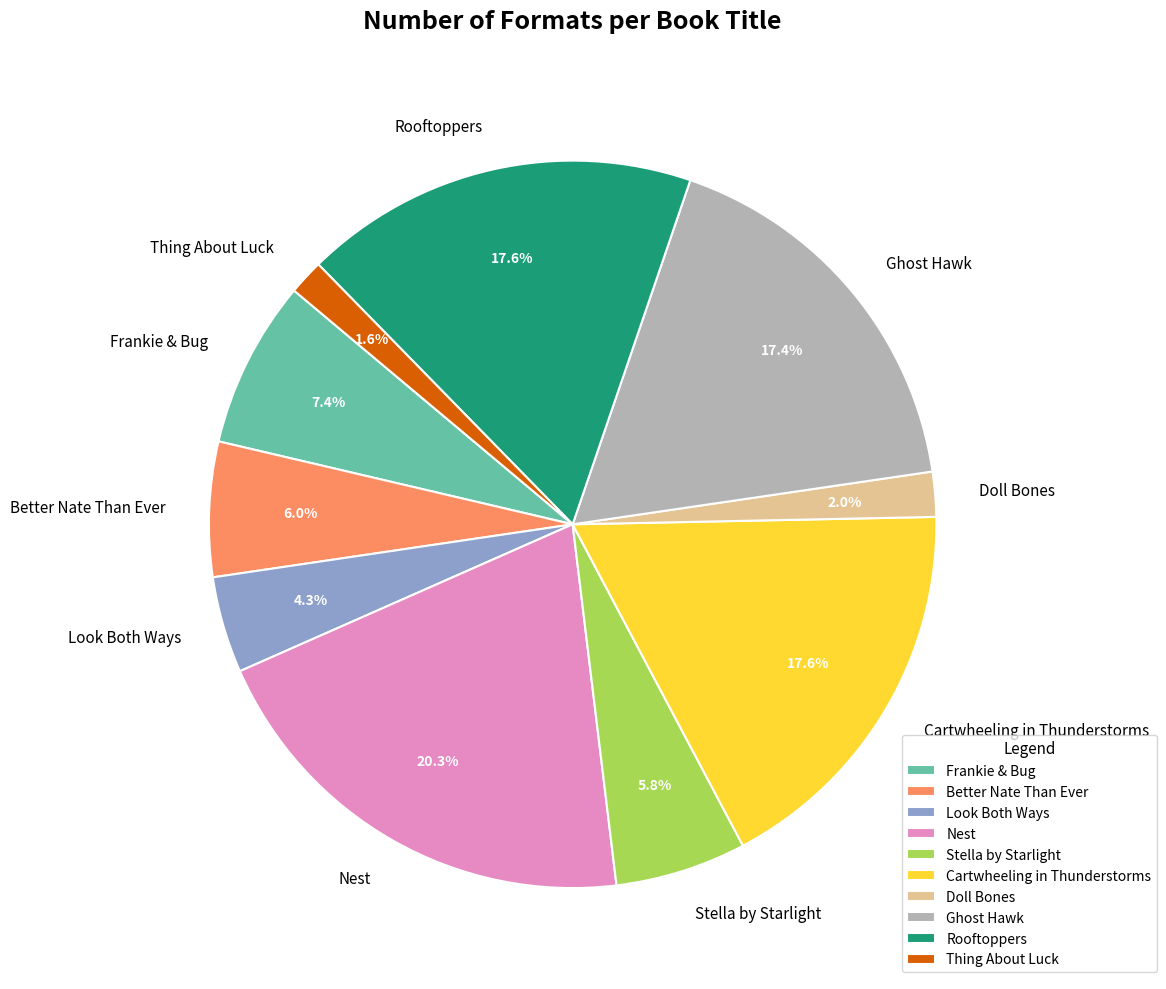

To the nearest percent, what is the difference between the largest and smallest slice percentages?

19%